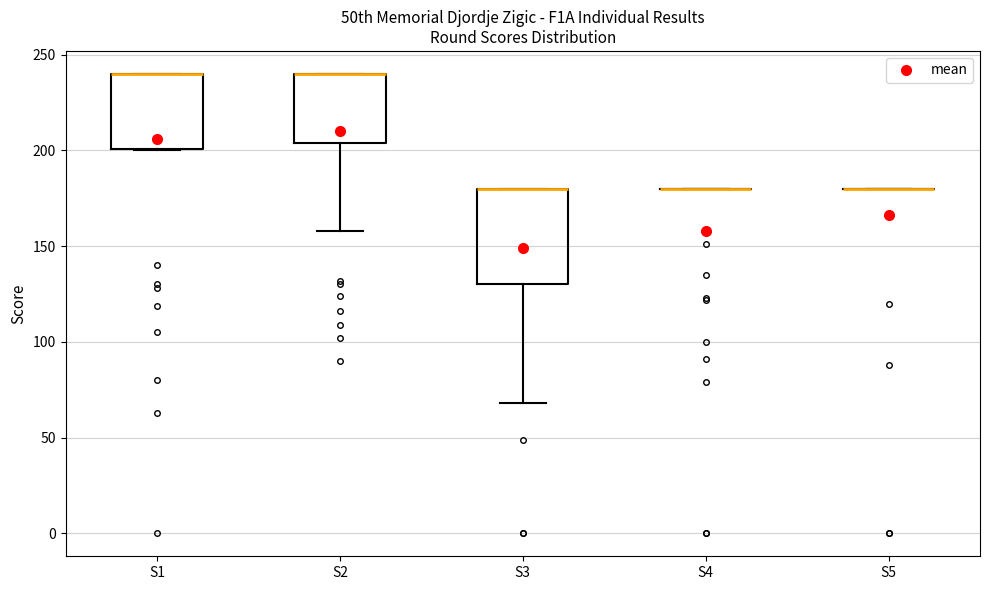

Reading left to right, read every box against the y-axis: the position of its median line, the range the box covers, and the ends of its whiskers. The values are not printed on the chart, so give them approximately, as read against the axis.

S1: median 240 (drawn on the box's upper edge), box 200 to 240, whiskers 200 to 240
S2: median 240 (drawn on the box's upper edge), box 205 to 240, whiskers 160 to 240
S3: median 180 (drawn on the box's upper edge), box 130 to 180, whiskers 70 to 180
S4: box collapsed to a line at 180, whiskers 180 to 180
S5: box collapsed to a line at 180, whiskers 180 to 180